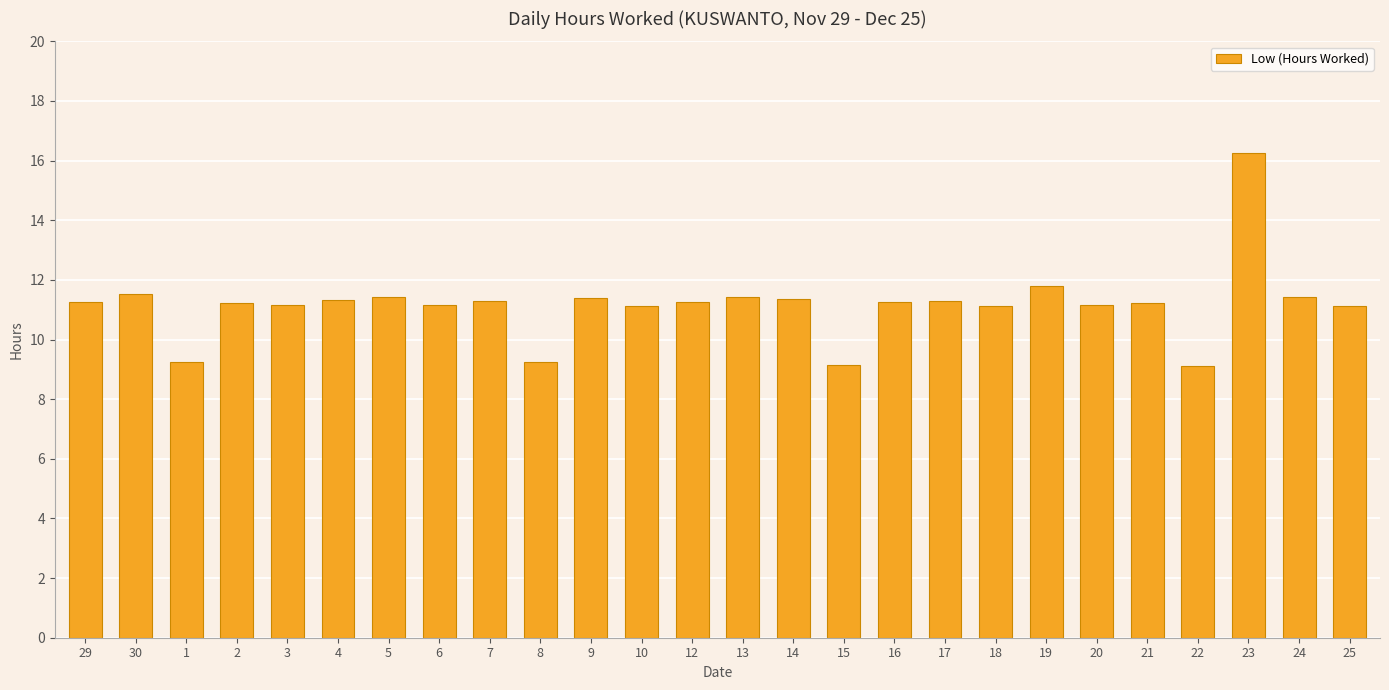

What is the average value?

11.2